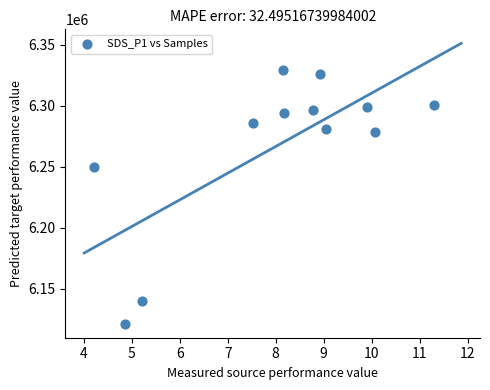

What is the range of Y values (max minus min)?

208416